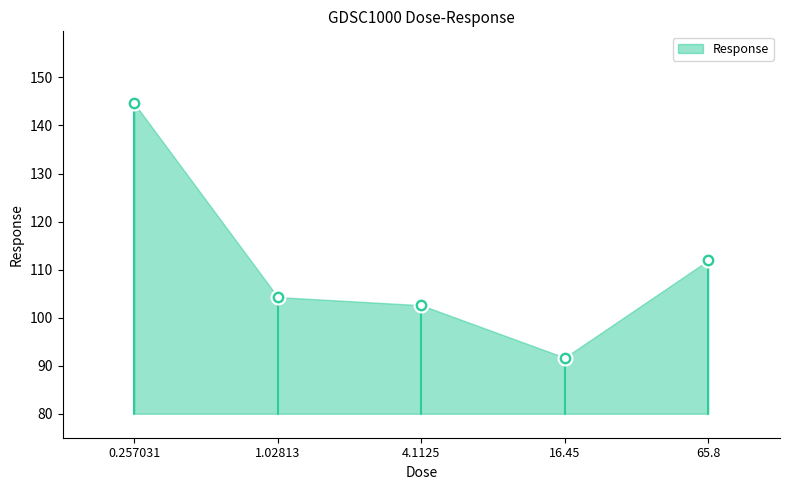

At which category does the data reach its first local valley?

16.45